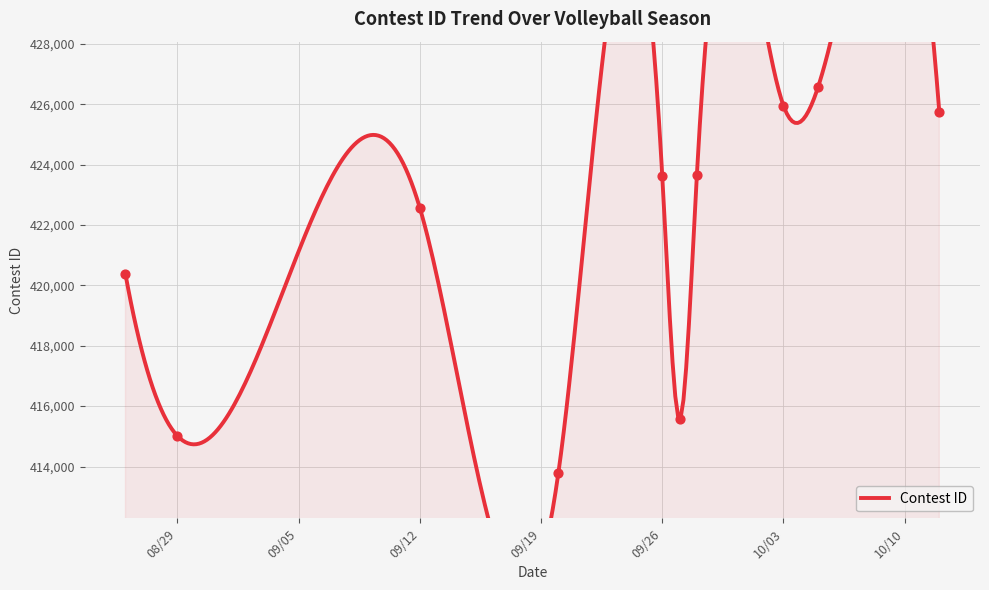

What is the ratio of the value at 9/26/23 to the value at 10/5/23?

1.0